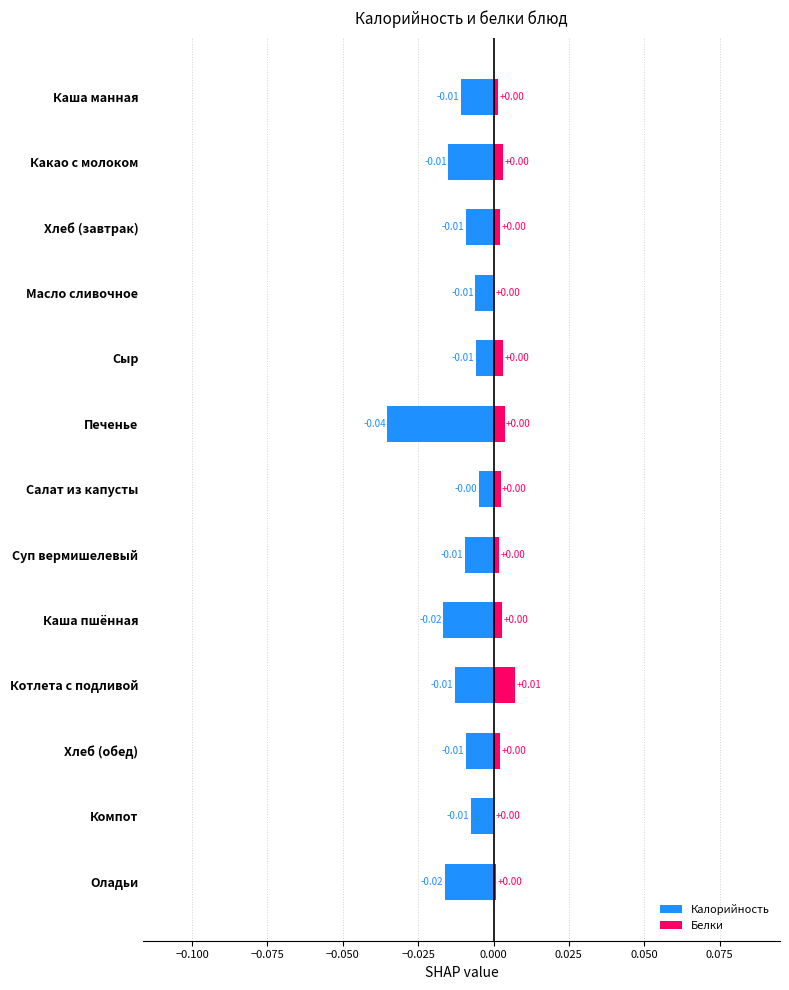

Is it true that Калорийность equals -0.0 at Салат из капусты?

True